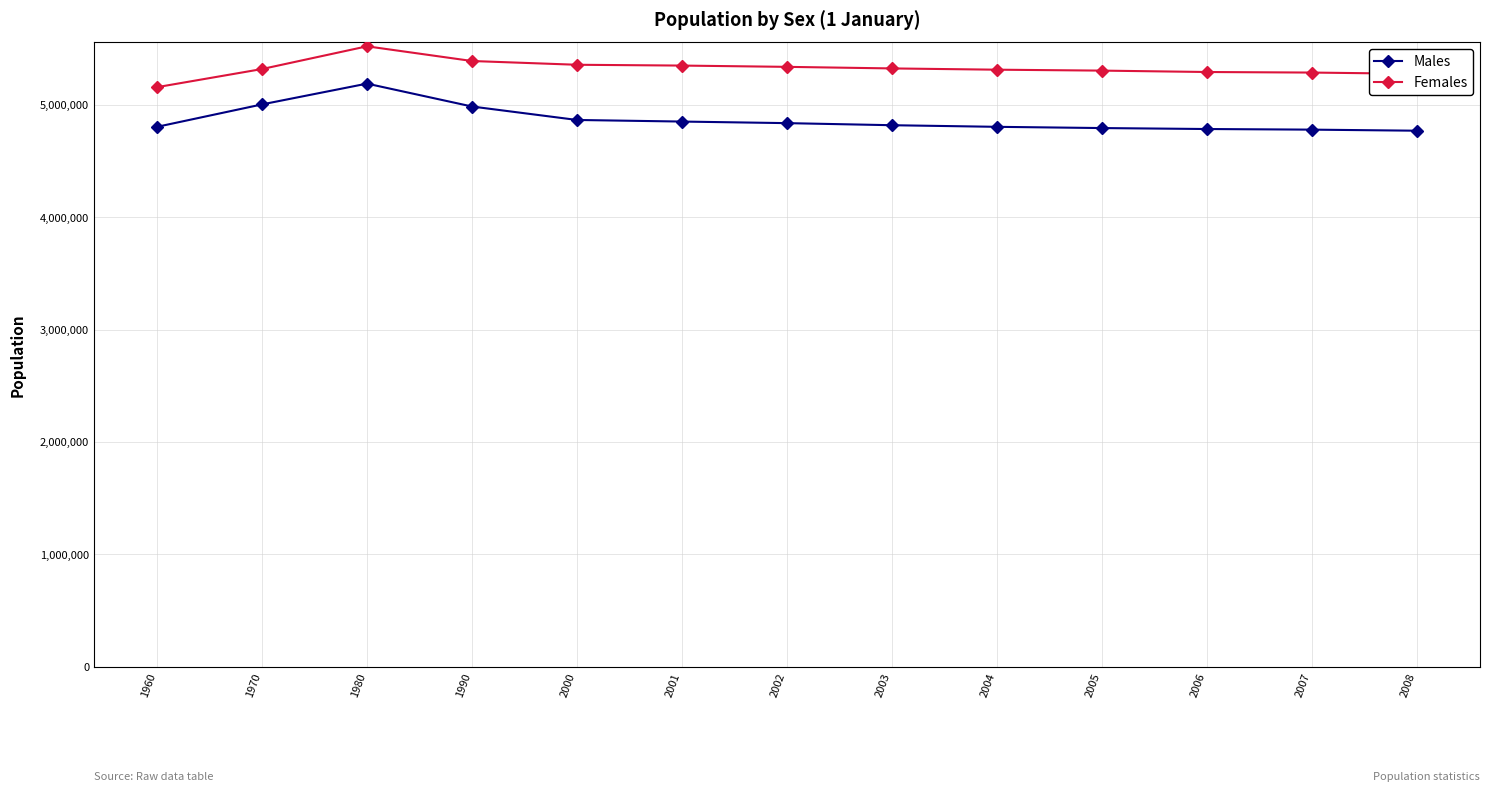

What is the total value across all series at 2001?

10200298